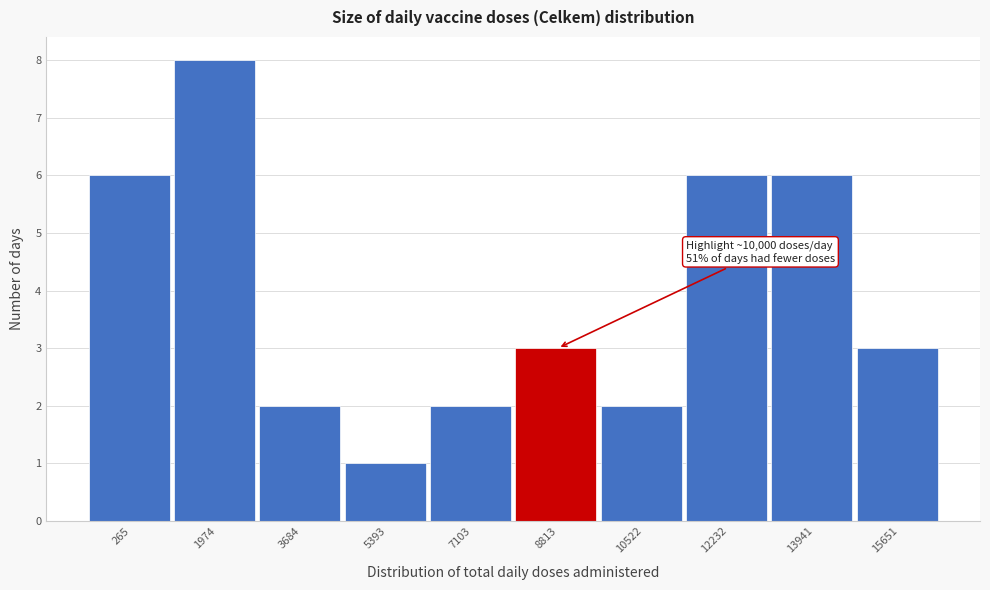

Reading left to right, transcribe all the data shown in this chart.

6	8	2	1	2	3	2	6	6	3